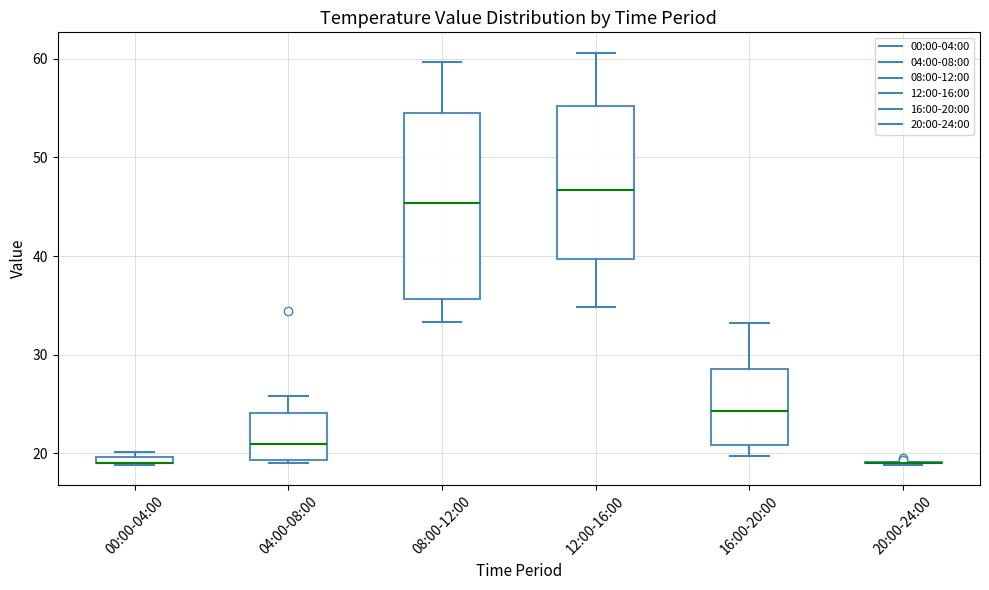

Where is the lower edge of the box for 00:00-04:00 on the y-axis? The values are not printed on the chart, so give them approximately, as read against the axis.

19